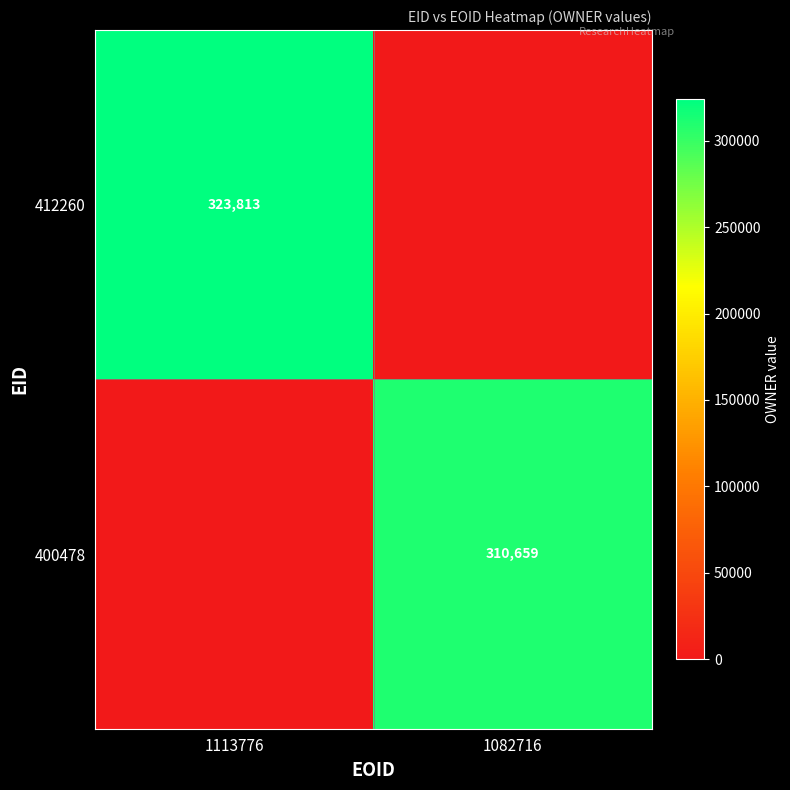

The 412260 series shows 433129 at 1113776. True or false?

False